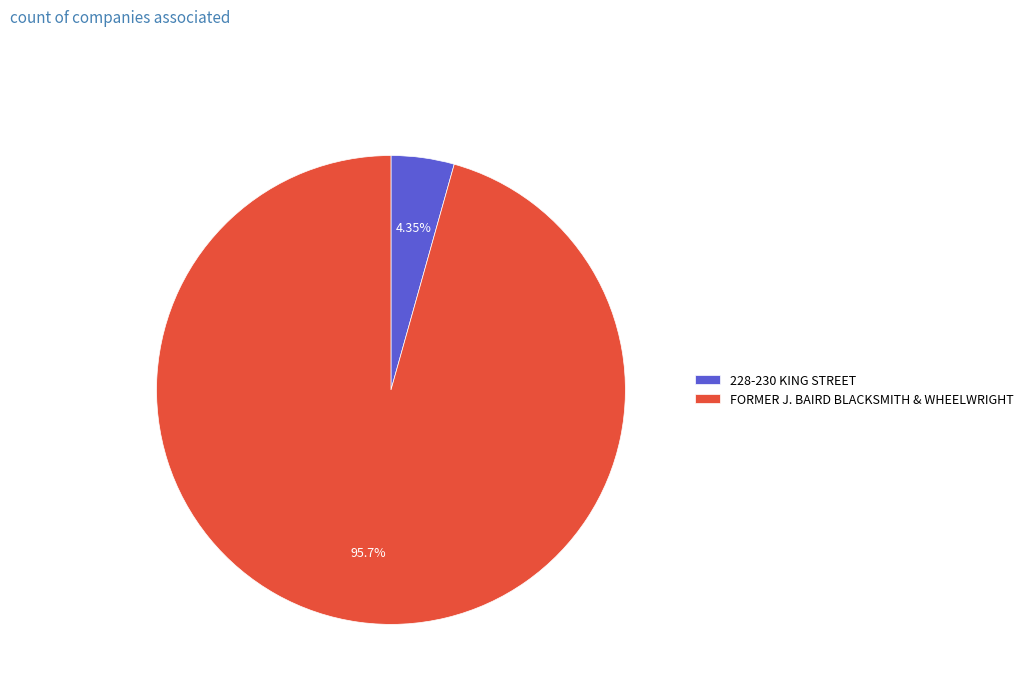

Combined, do 228-230 KING STREET and FORMER J. BAIRD BLACKSMITH & WHEELWRIGHT account for over 50%?

Yes